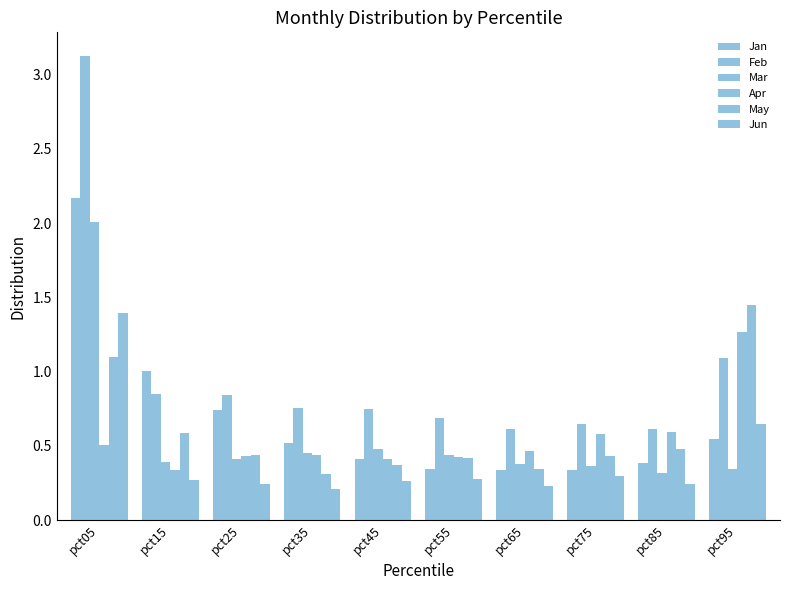

What is the difference between the maximum and minimum values in the Feb series?

2.5